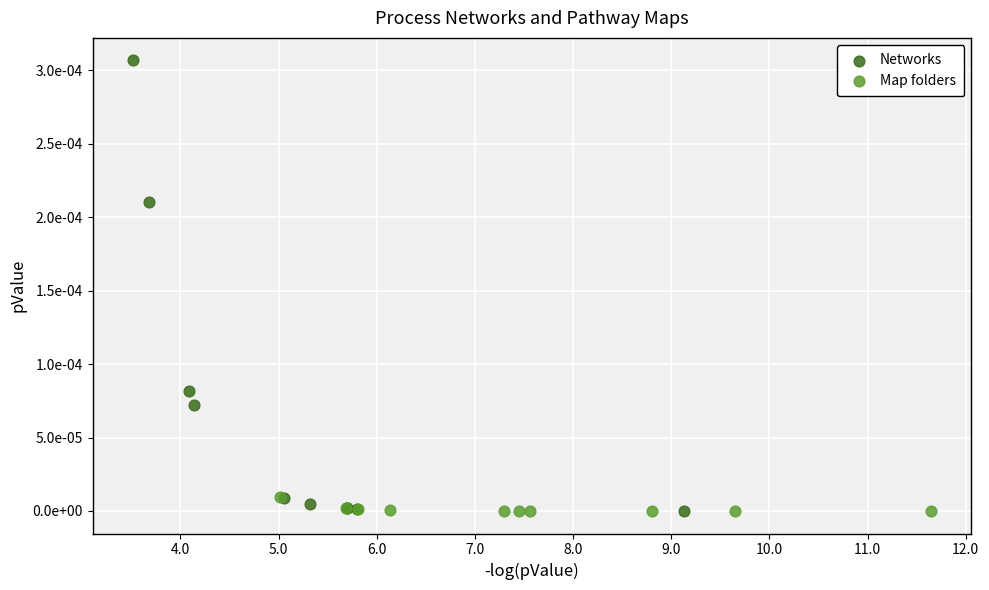

What are all the series names shown in the legend?

Networks, Map folders